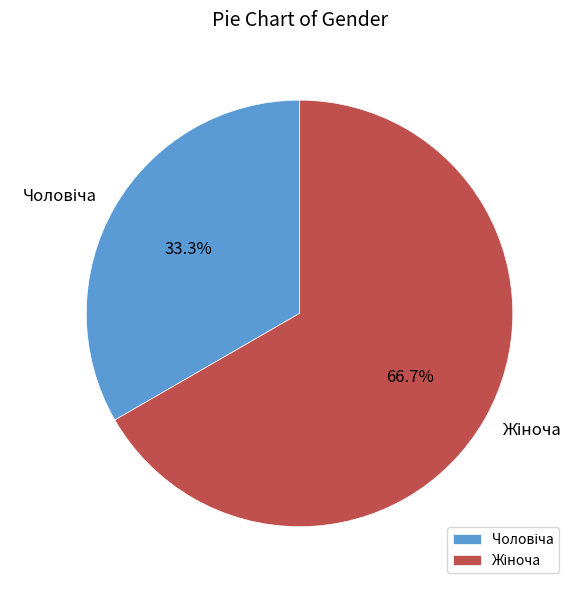

Is there any slice that represents more than half of the pie?

Yes